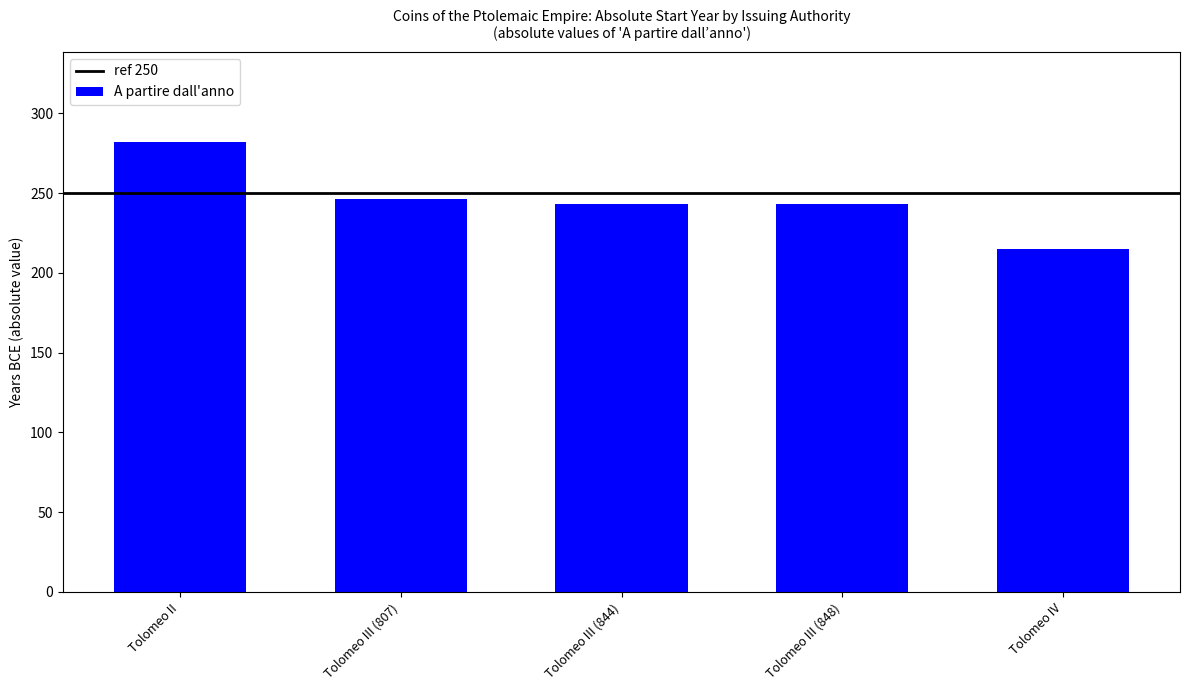

Approximately how many times larger is the value at Tolomeo III (848) compared to Tolomeo III (844)?

1.0